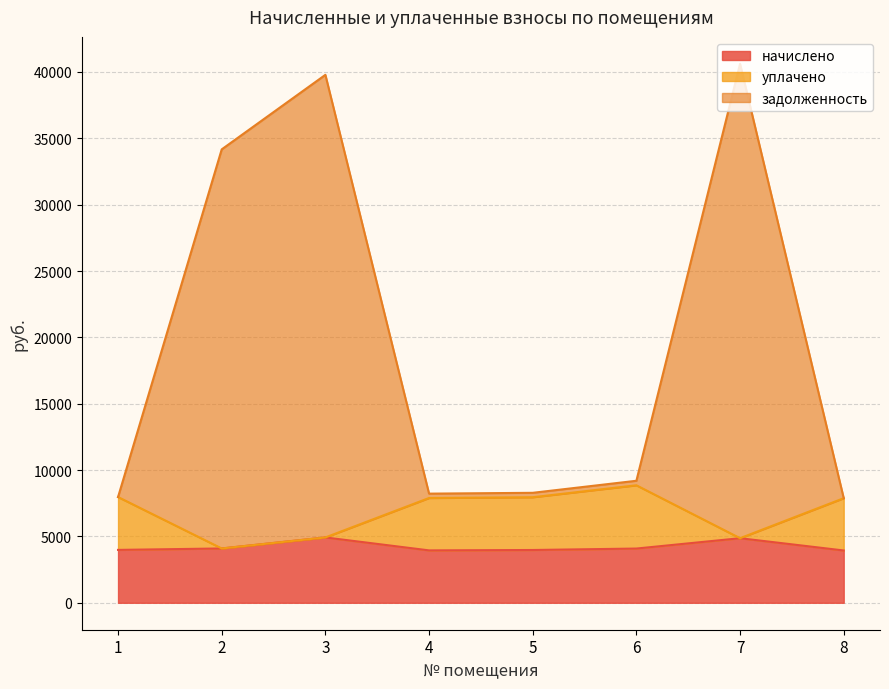

What is the highest value of the уплачено series?

8853.8